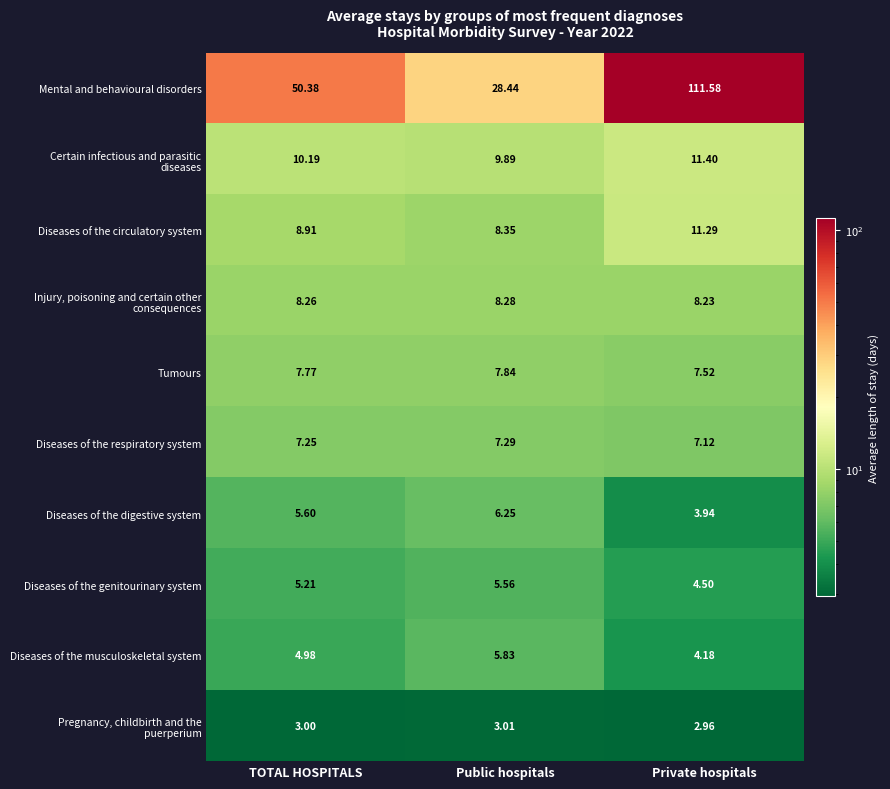

Which label corresponds to the smallest value in the chart?

Private hospitals